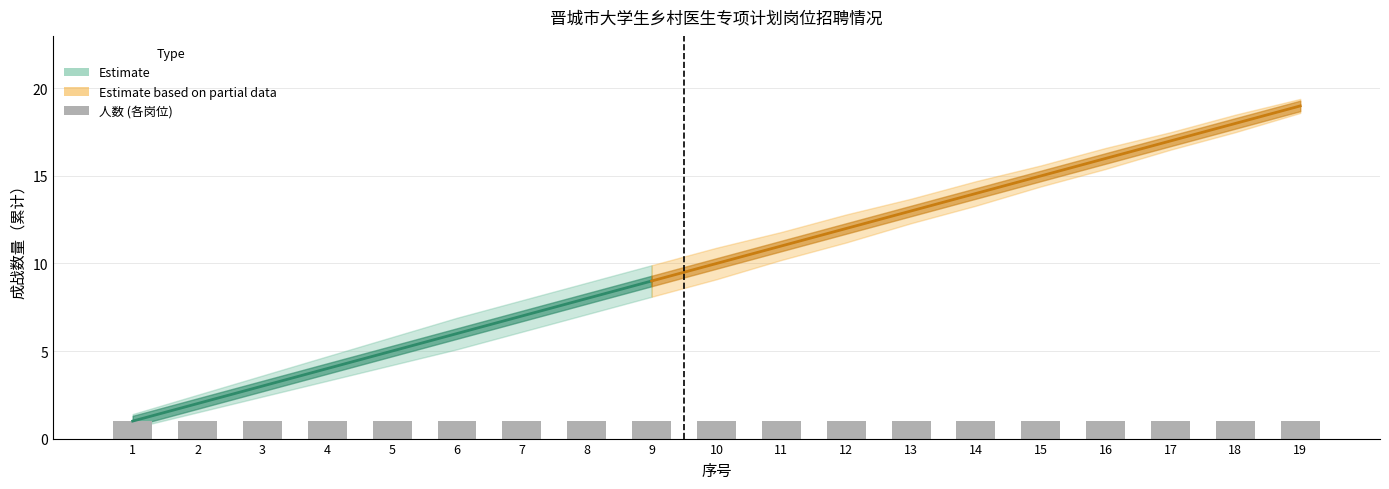

How many data points does each series have?

19